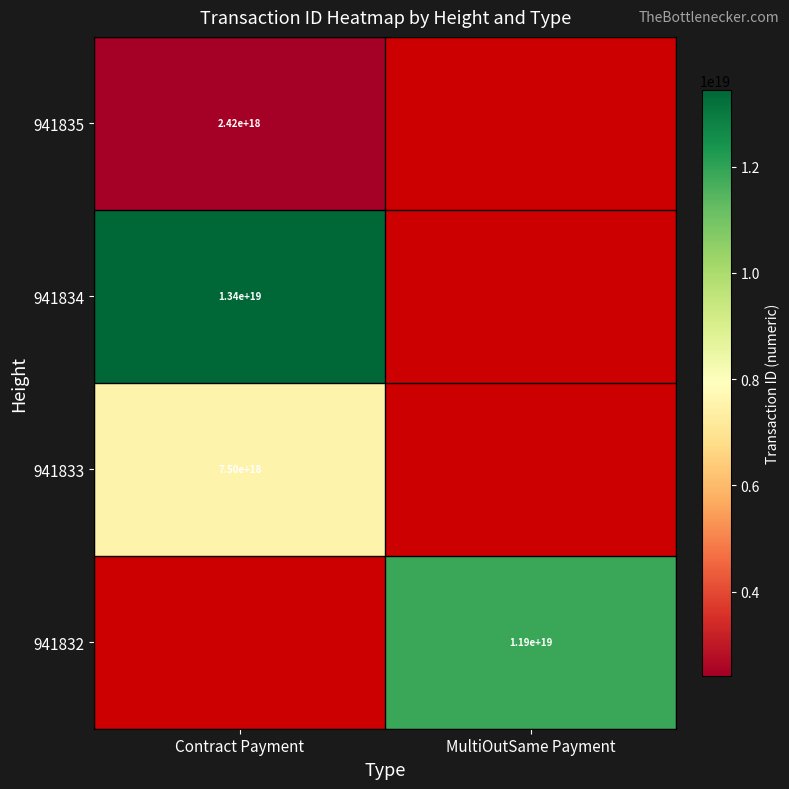

The 941833 series shows 12463955765278181376 at Contract Payment. True or false?

False